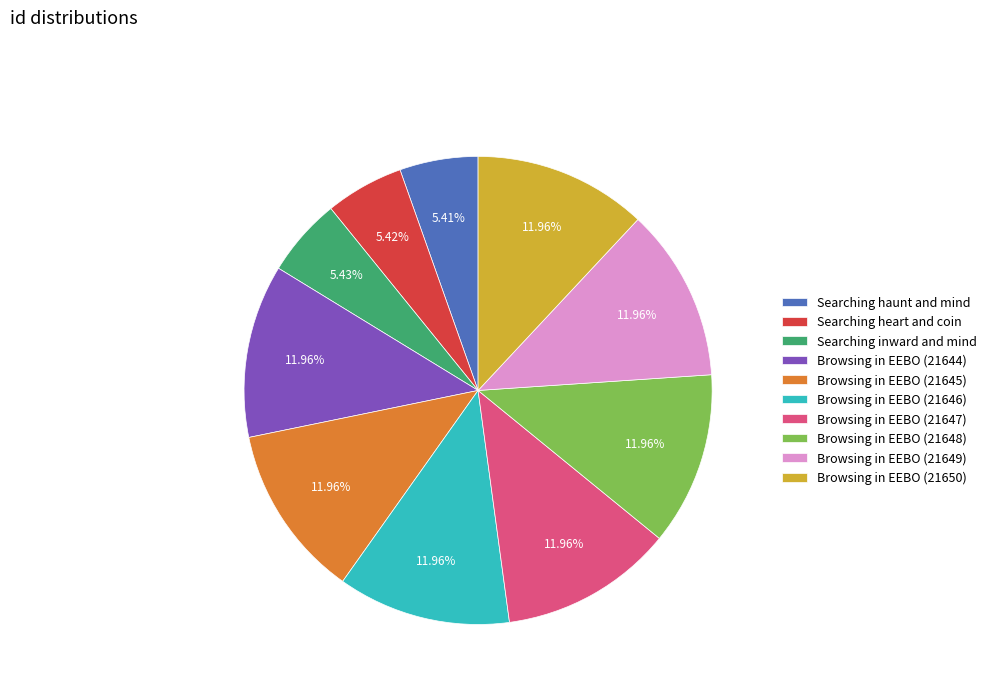

Approximately how many times larger is the value at Browsing in EEBO (21644) compared to Browsing in EEBO (21645)?

1.0